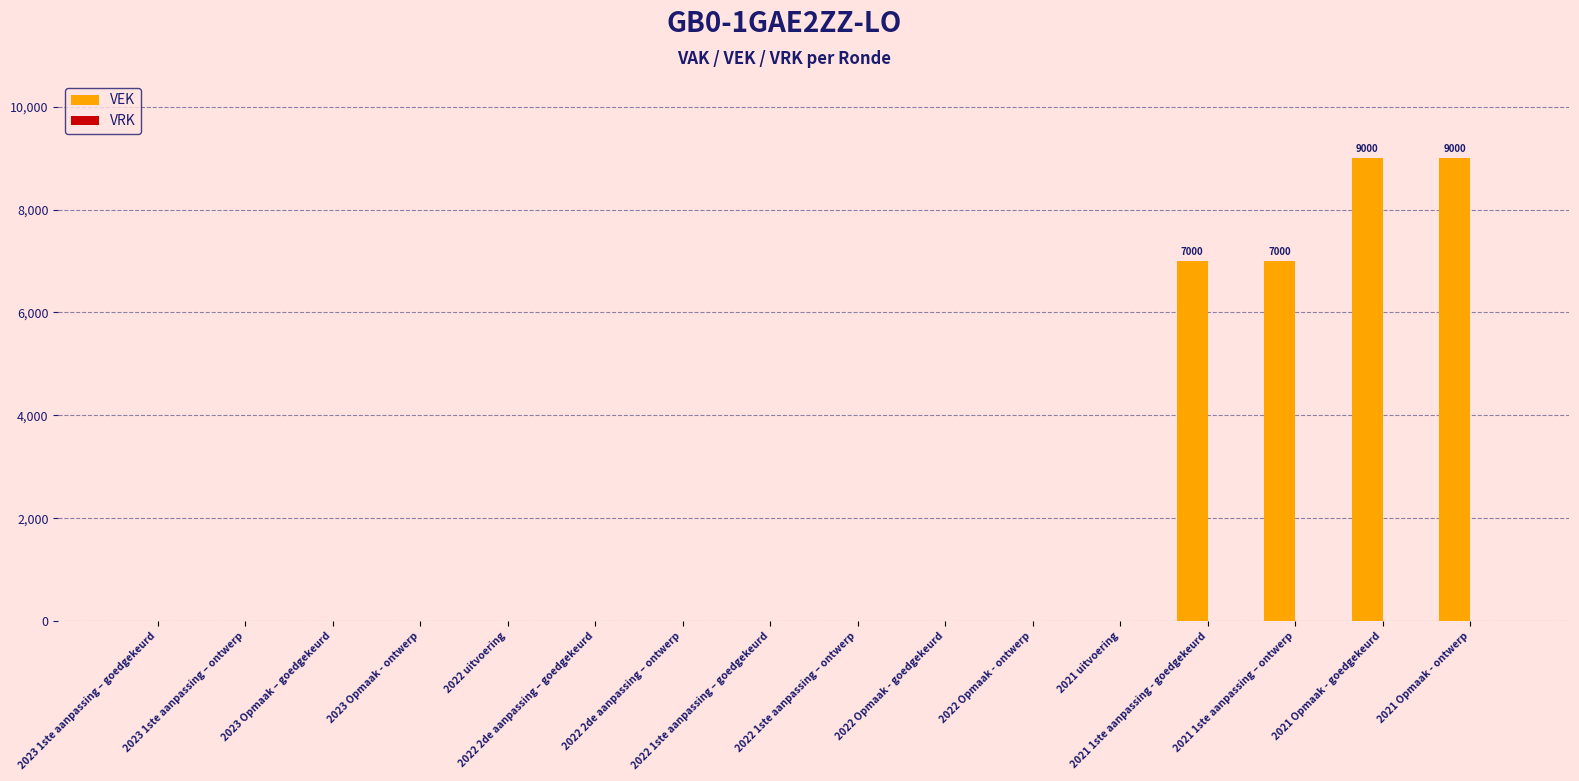

What is the greatest value displayed?

9000